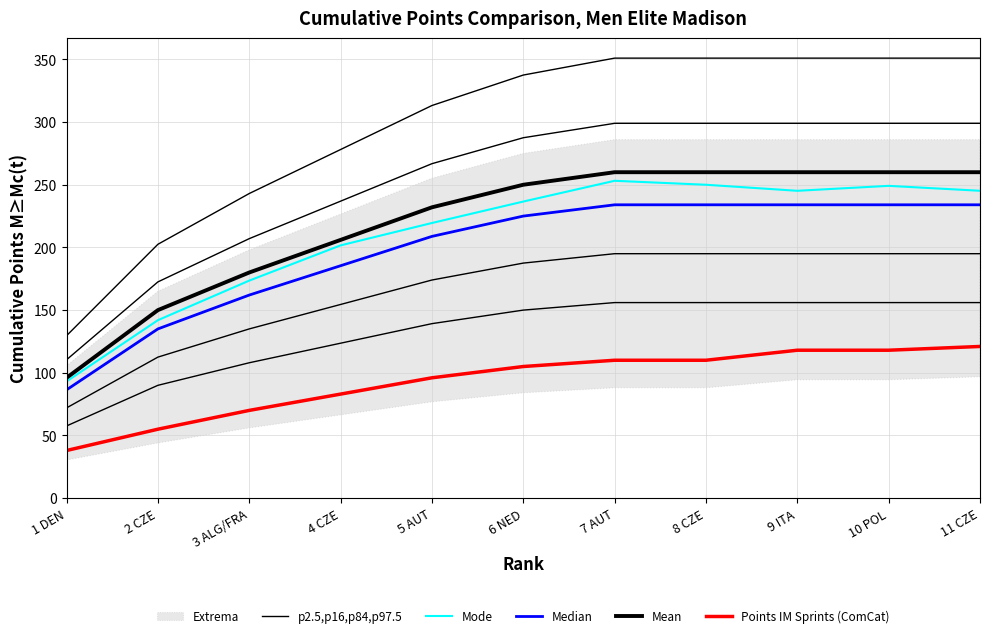

Between 4 CZE and 2 CZE, which is larger?

4 CZE